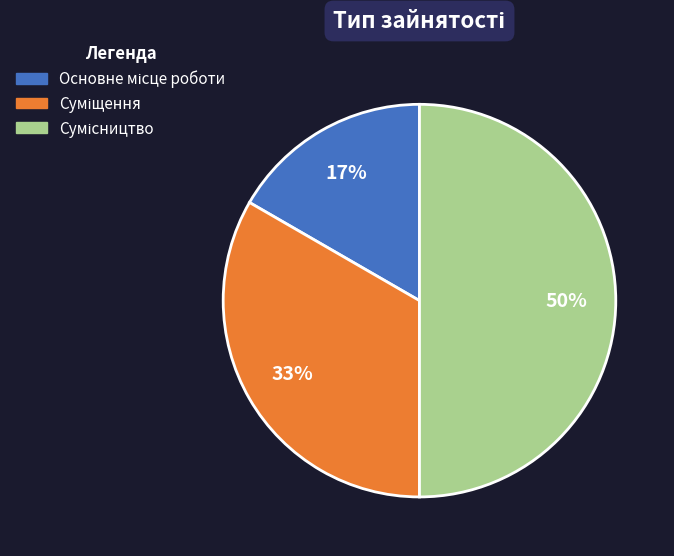

To the nearest percent, what is the average slice percentage?

33%